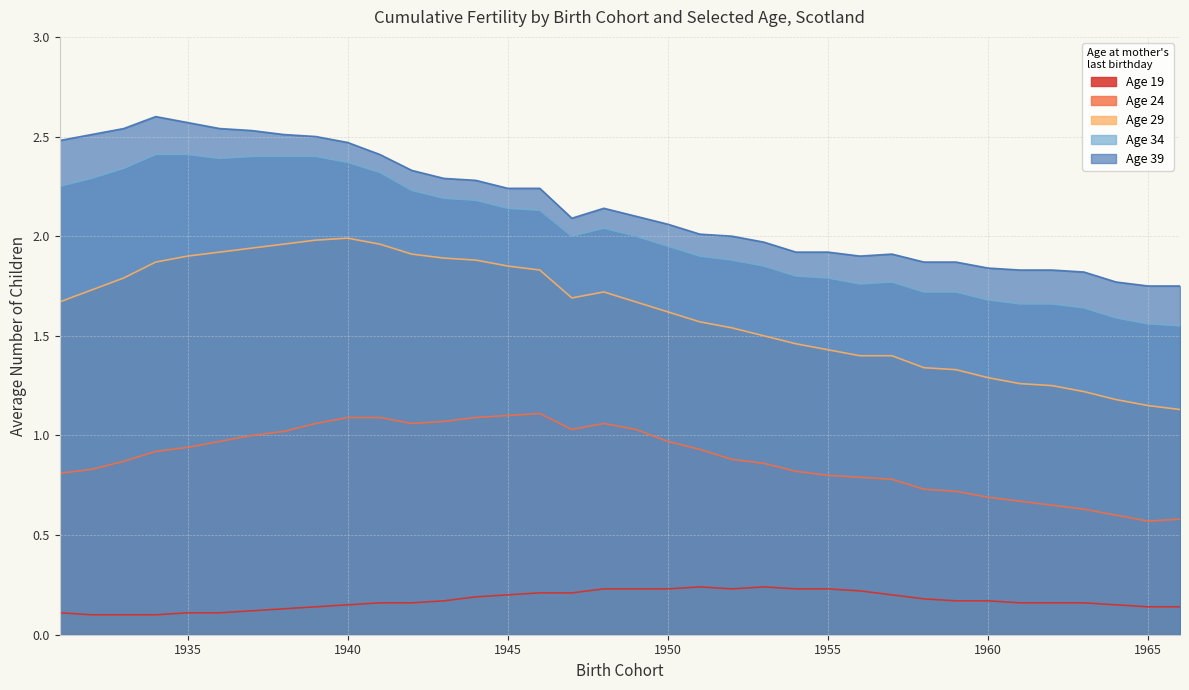

What is the smallest value displayed?

0.1